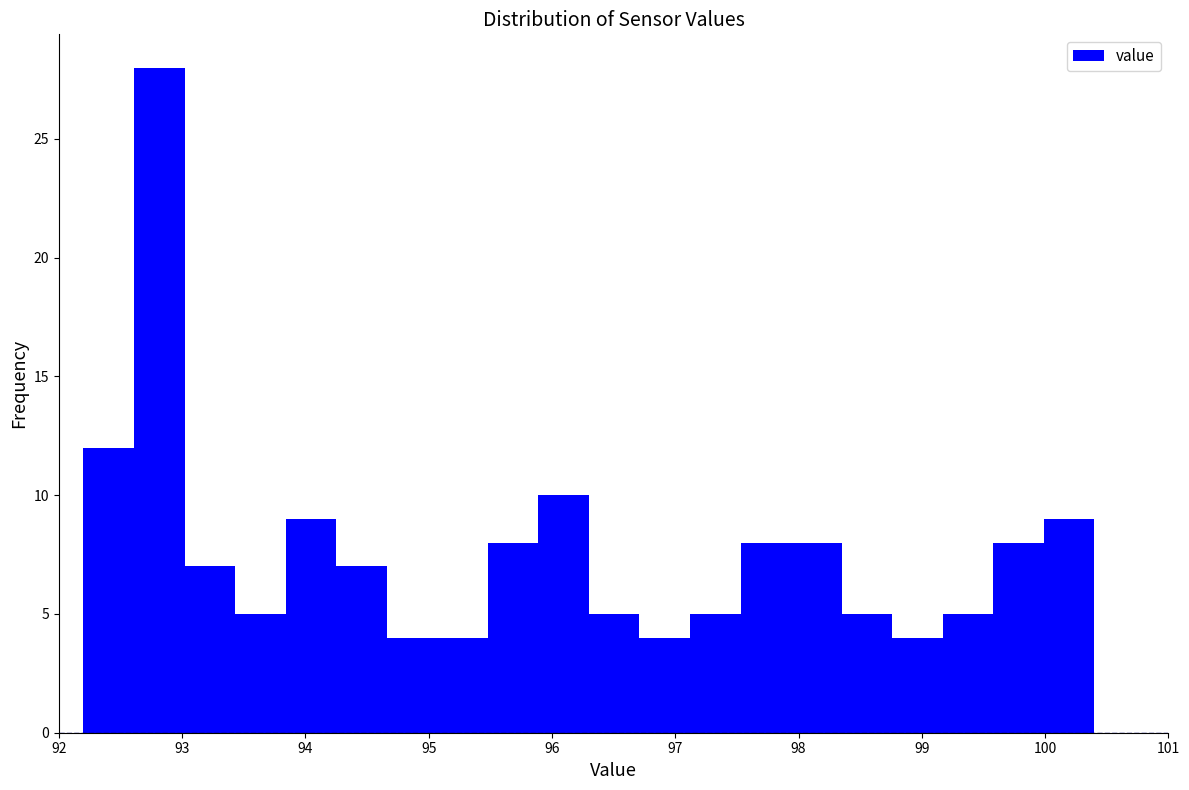

Reading left to right, list every bar in this chart as the range it spans on the x-axis followed by its height. Neither the bar edges nor the heights are printed on the chart, so give them approximately, as read against the axes.

92.20 to 92.61: 12
92.61 to 93.02: 28
93.02 to 93.43: 7
93.43 to 93.84: 5
93.84 to 94.25: 9
94.25 to 94.66: 7
94.66 to 95.07: 4
95.07 to 95.48: 4
95.48 to 95.89: 8
95.89 to 96.30: 10
96.30 to 96.71: 5
96.71 to 97.12: 4
97.12 to 97.53: 5
97.53 to 97.94: 8
97.94 to 98.35: 8
98.35 to 98.76: 5
98.76 to 99.17: 4
99.17 to 99.58: 5
99.58 to 99.99: 8
99.99 to 100.40: 9